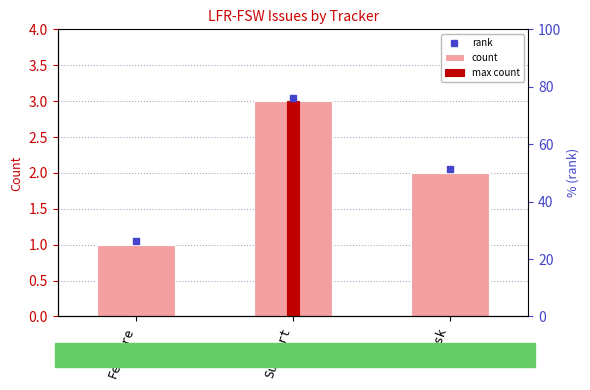

Which label corresponds to the smallest value in the chart?

Feature